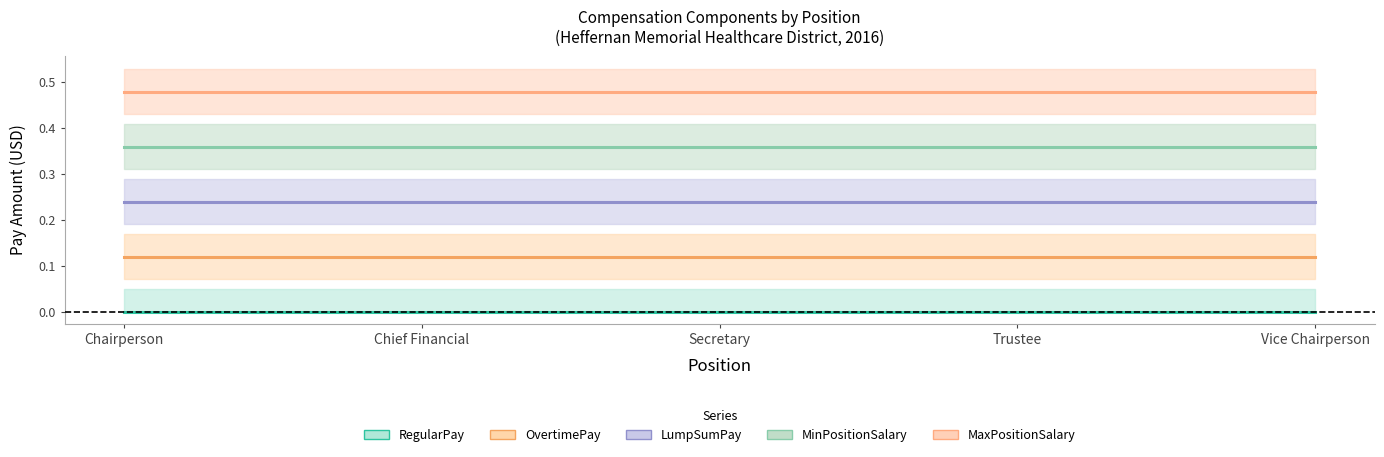

Rank the series by their maximum value, from highest to lowest.

MaxPositionSalary, MinPositionSalary, LumpSumPay, OvertimePay, RegularPay